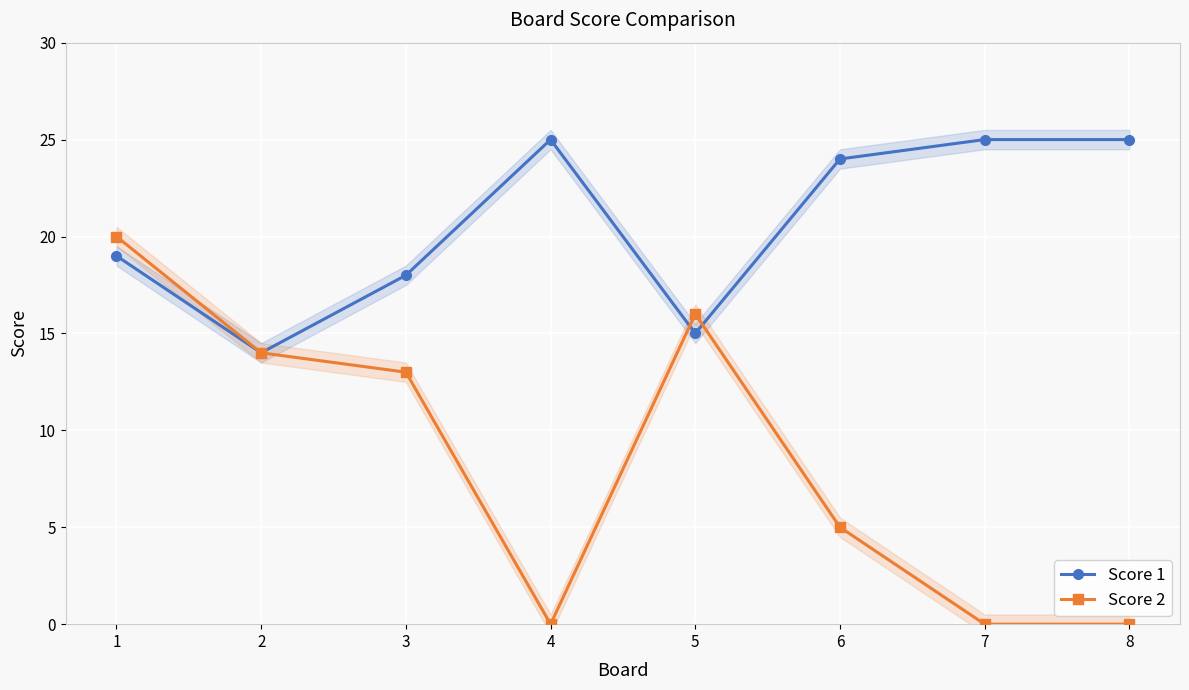

True or false: Score 1 has a value of 18 at 3.

True